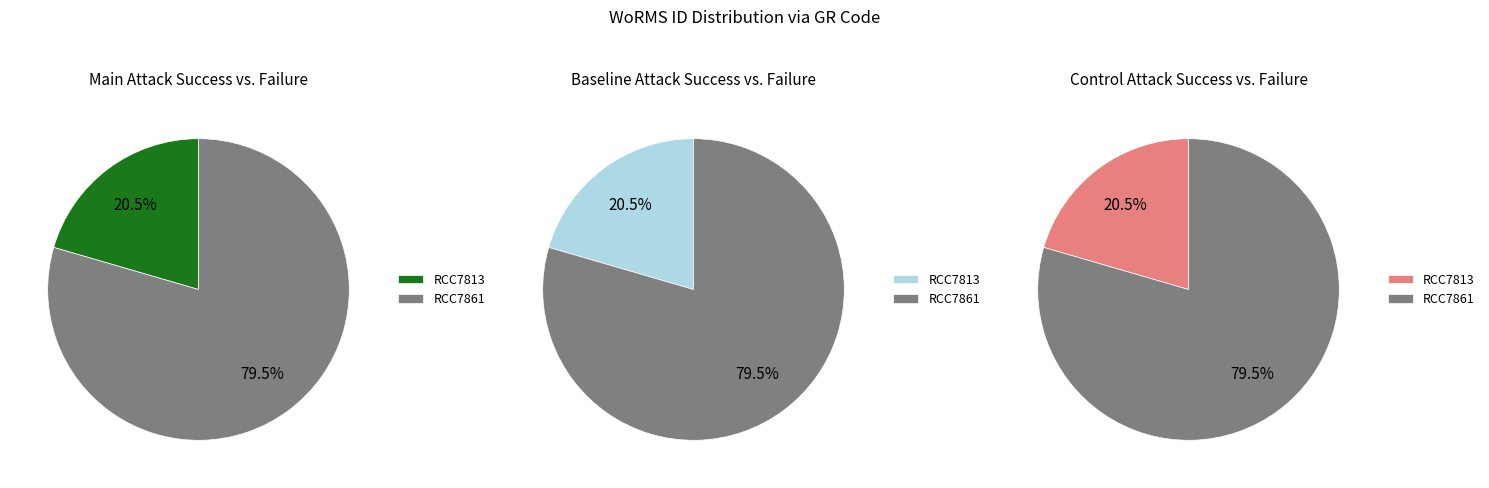

To the nearest percent, what portion does RCC7861 represent?

80%